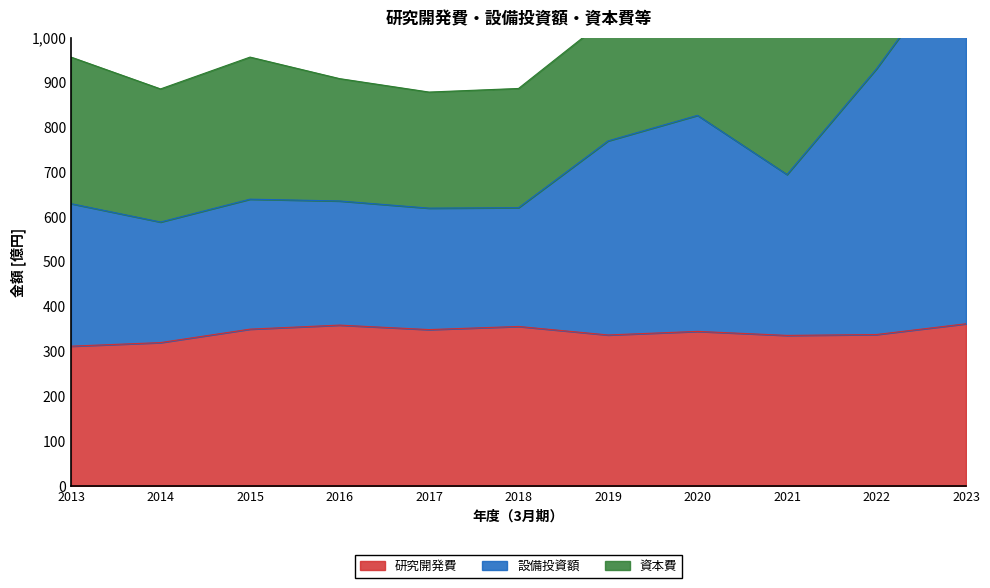

True or false: 研究開発費 and 設備投資額 cross at least once.

False